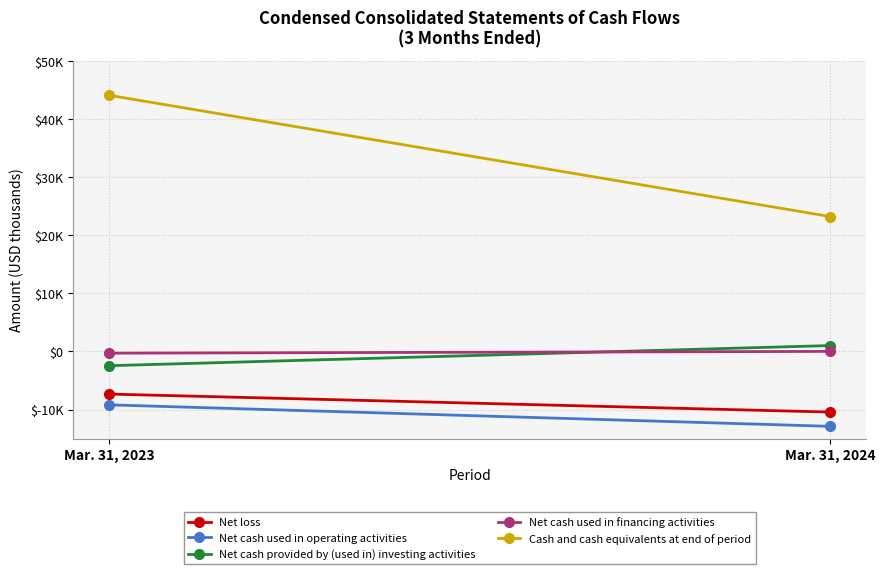

List the labels in order of Net cash used in operating activities value, smallest first.

Mar. 31, 2024, Mar. 31, 2023